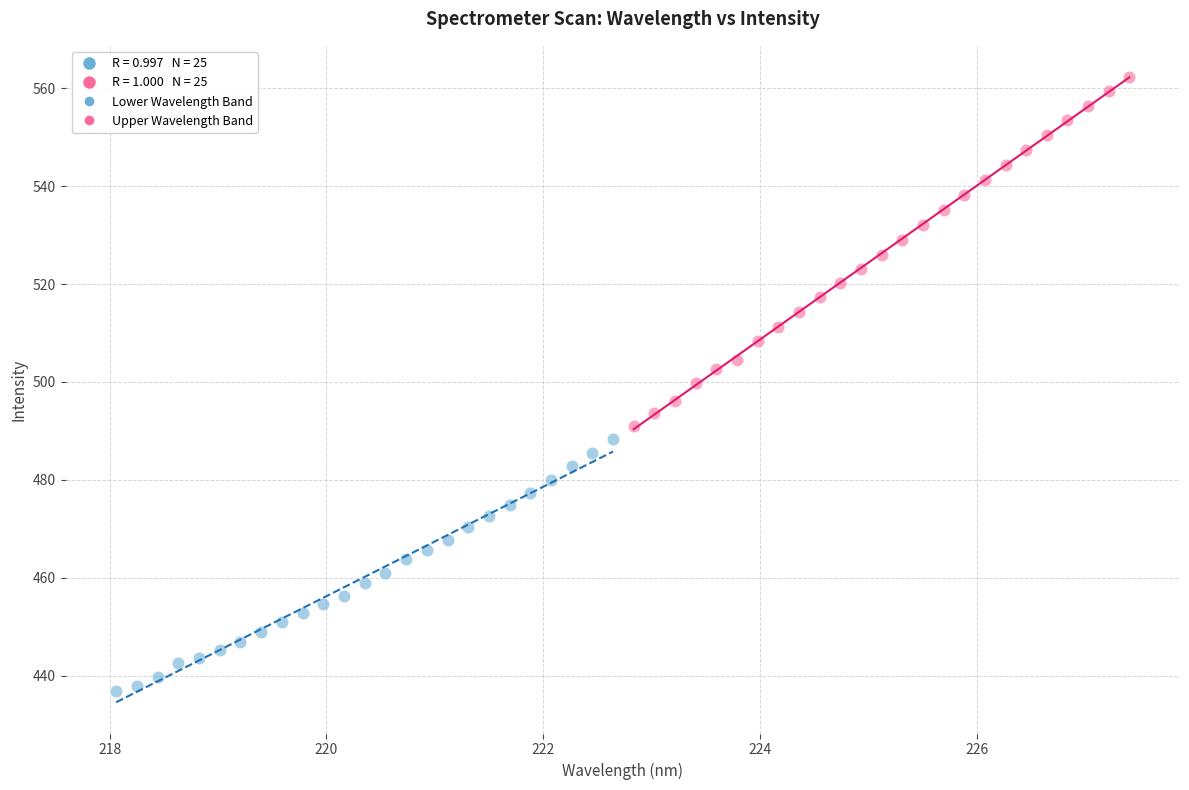

Which series has the largest Y range (max minus min)?

Upper Wavelength Band